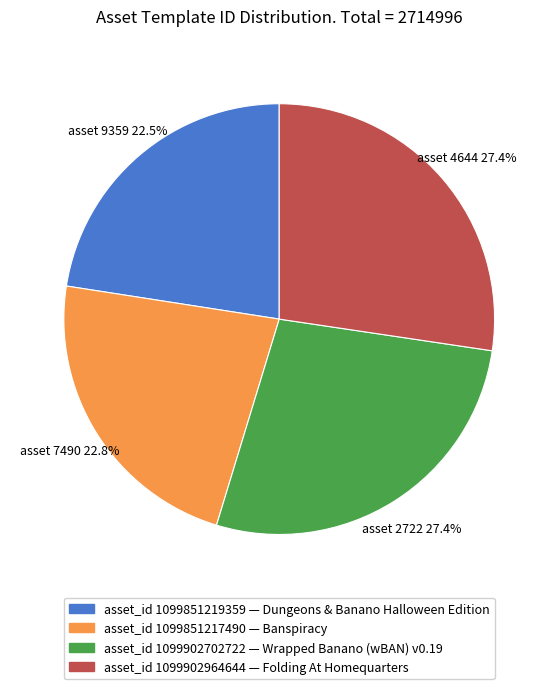

What is the ratio of the value at asset_id 1099851217490 — Banspiracy to the value at asset_id 1099902964644 — Folding At Homequarters?

0.8